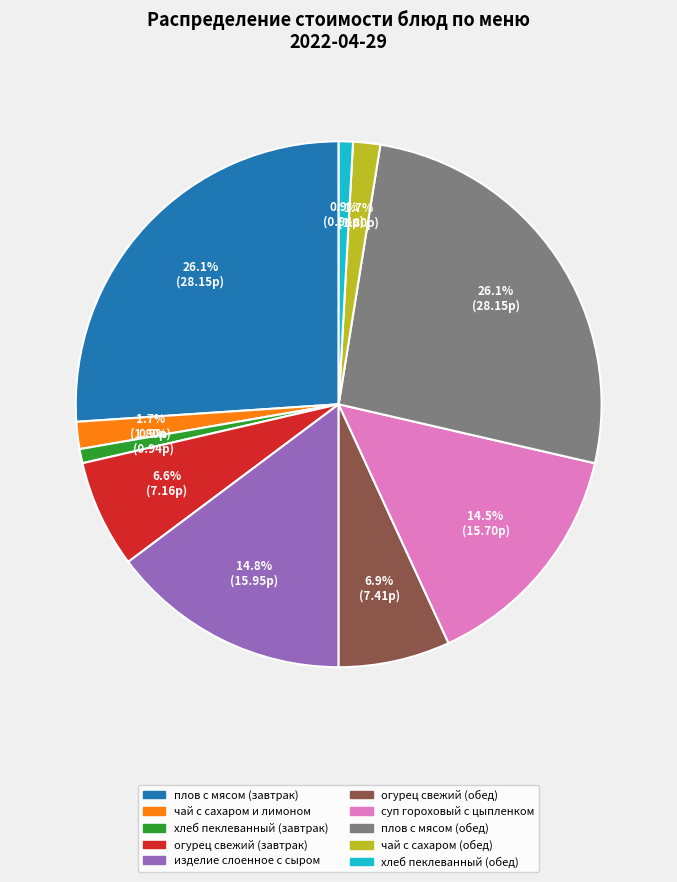

To the nearest percent, what is the difference between the хлеб пеклеванный (завтрак) and огурец свежий (обед) slice percentages?

6%